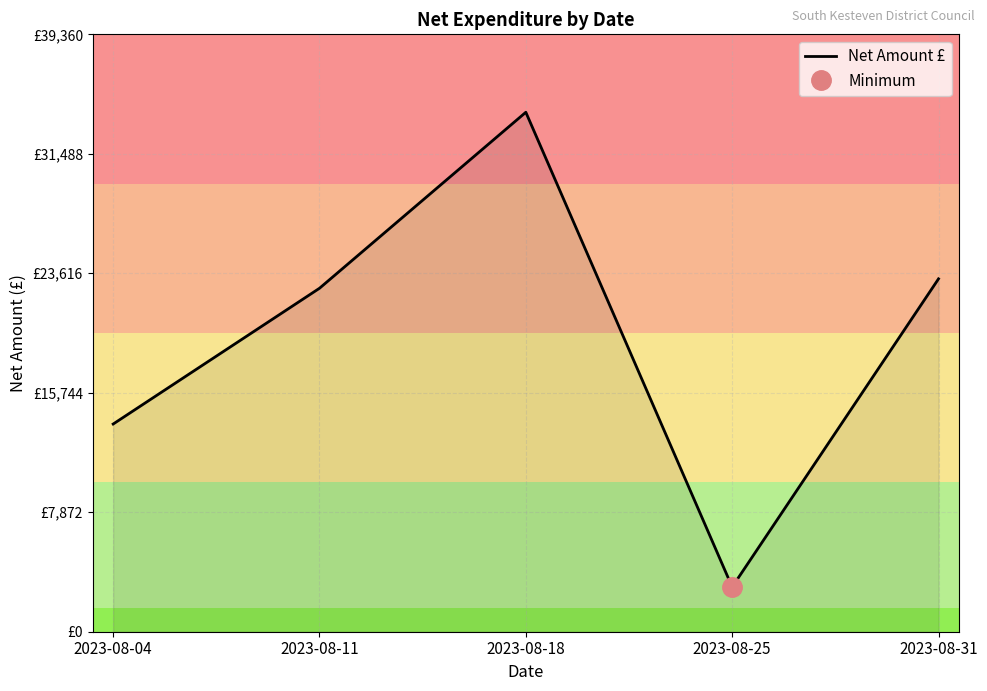

What is the change in value from 2023-08-25 to 2023-08-31?

+20301.8